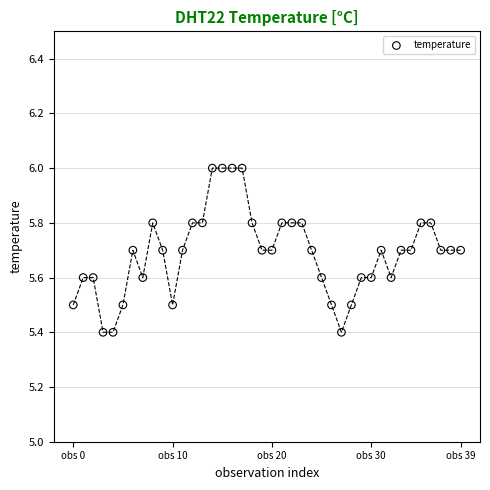

What is the range of Y values (max minus min)?

0.6